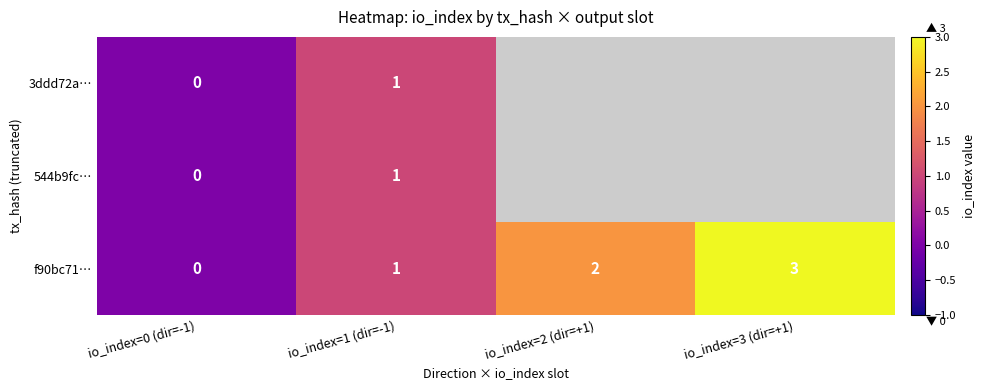

What is the difference between the maximum and minimum values in the f90bc71… series?

3